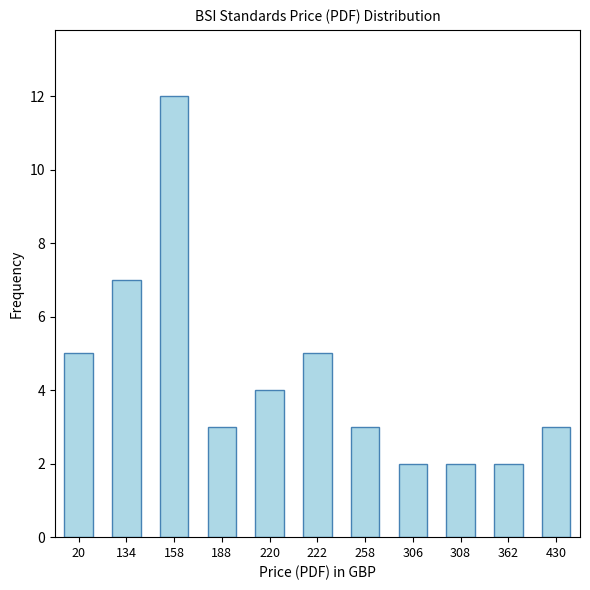

How many bars are there in total?

11